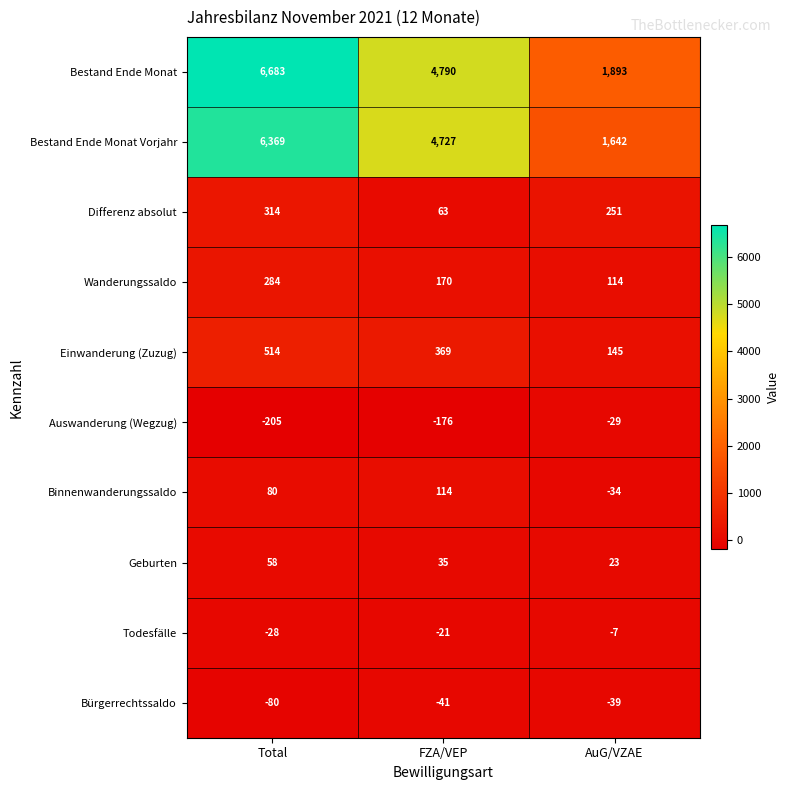

Reading left to right, list all the values displayed in this chart.

Bestand Ende Monat: Total=6683	FZA/VEP=4790	AuG/VZAE=1893
Bestand Ende Monat Vorjahr: Total=6369	FZA/VEP=4727	AuG/VZAE=1642
Differenz absolut: Total=314	FZA/VEP=63	AuG/VZAE=251
Wanderungssaldo: Total=284	FZA/VEP=170	AuG/VZAE=114
Einwanderung (Zuzug): Total=514	FZA/VEP=369	AuG/VZAE=145
Auswanderung (Wegzug): Total=-205	FZA/VEP=-176	AuG/VZAE=-29
Binnenwanderungssaldo: Total=80	FZA/VEP=114	AuG/VZAE=-34
Geburten: Total=58	FZA/VEP=35	AuG/VZAE=23
Todesfälle: Total=-28	FZA/VEP=-21	AuG/VZAE=-7
Bürgerrechtssaldo: Total=-80	FZA/VEP=-41	AuG/VZAE=-39